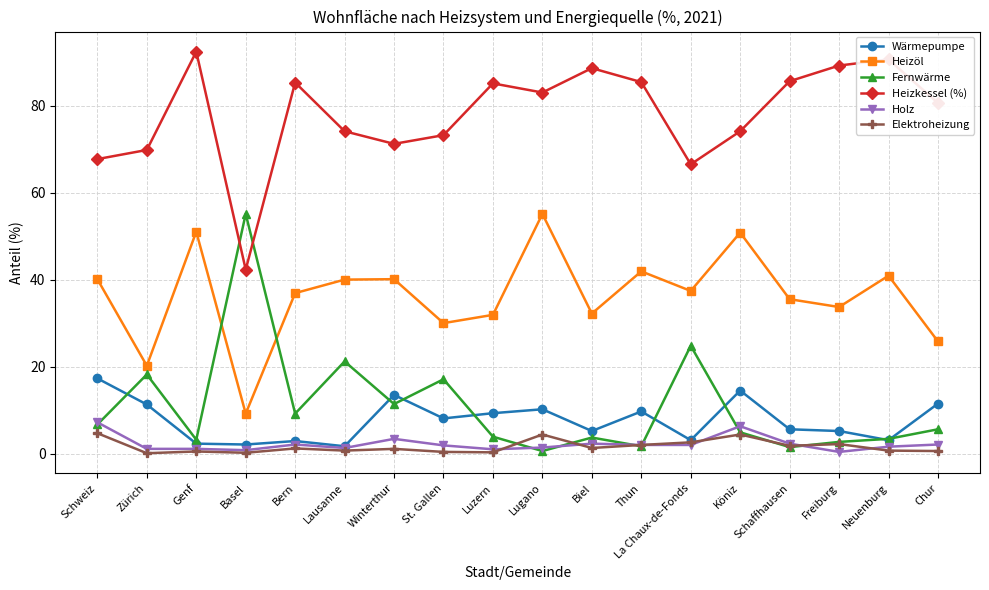

What is the highest value of the Heizkessel (%) series?

92.4